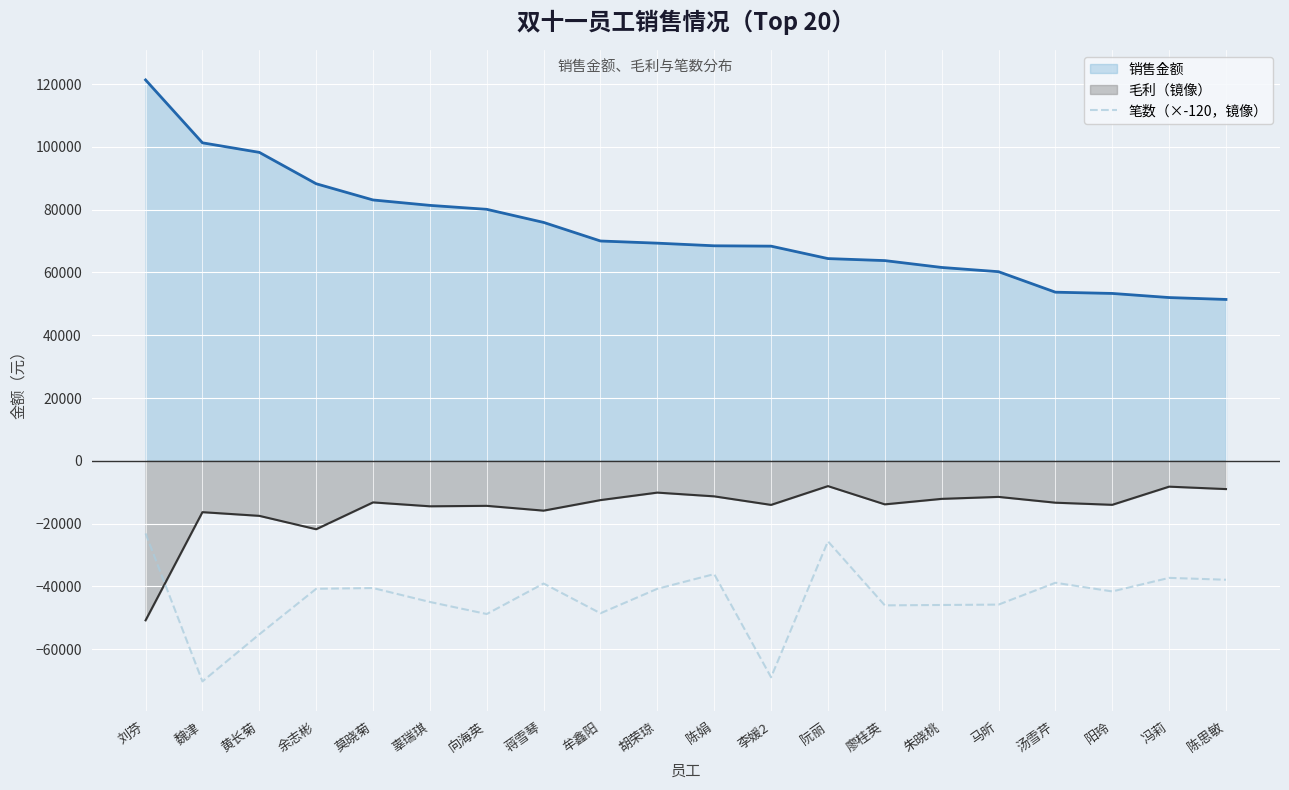

What is the maximum value shown in the chart?

121370.0